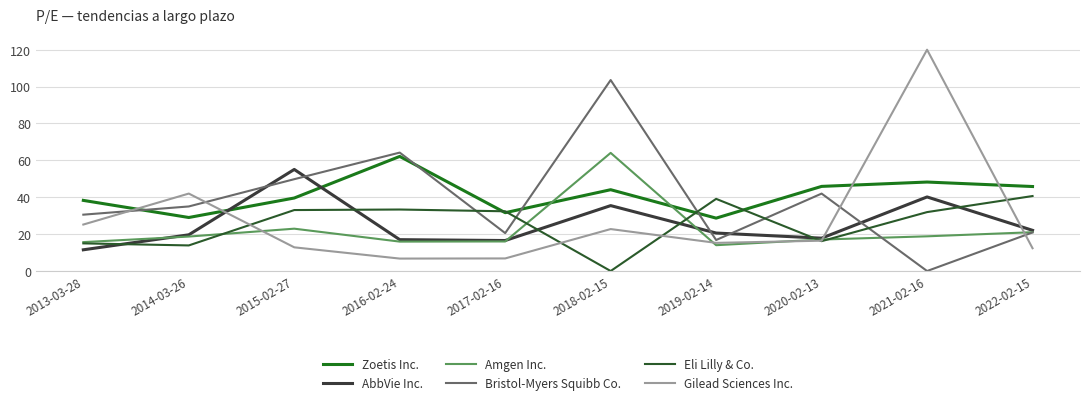

What is the approximate value of Eli Lilly & Co. at 2021-02-16?

31.9